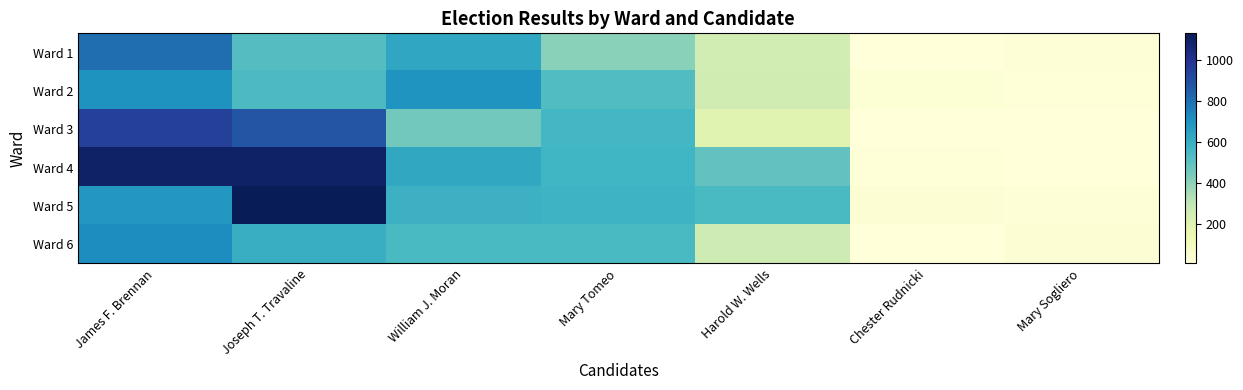

Which series has the largest total across all categories?

Ward 4